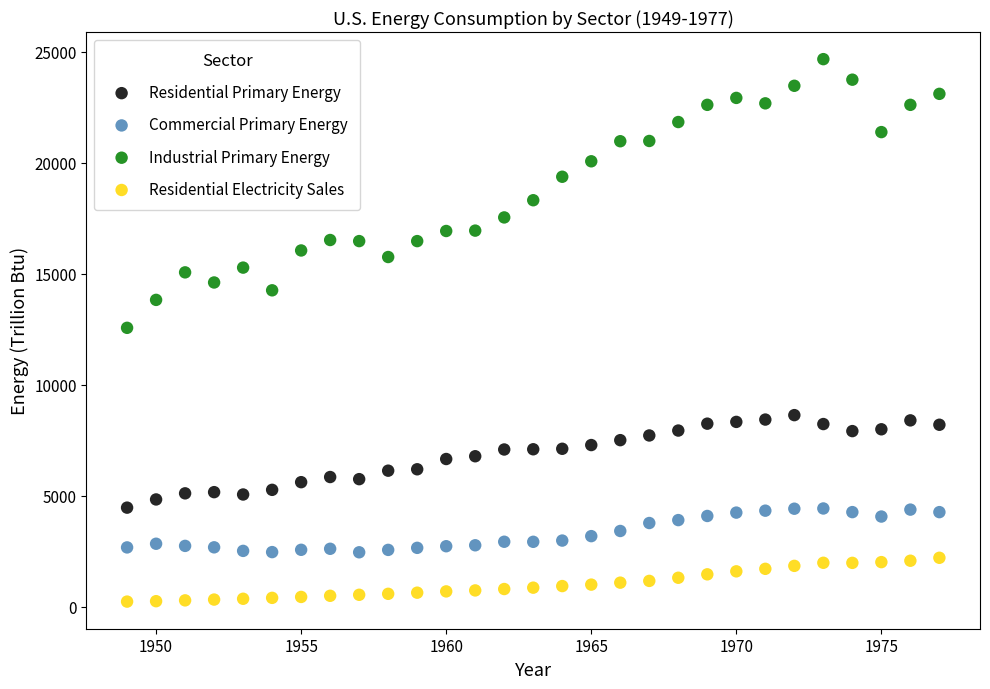

Across all data points, what is the range of X values (max minus min)?

28.0